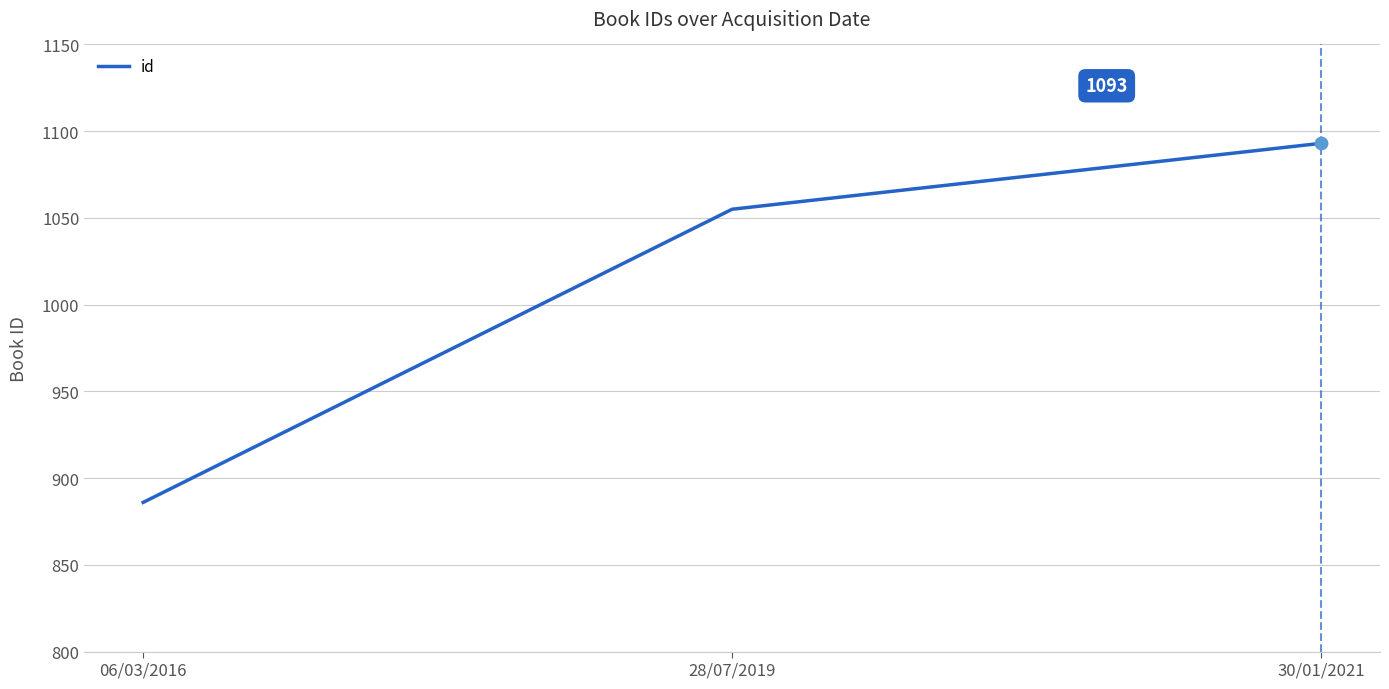

Which has a higher value, 28/07/2019 or 30/01/2021?

30/01/2021